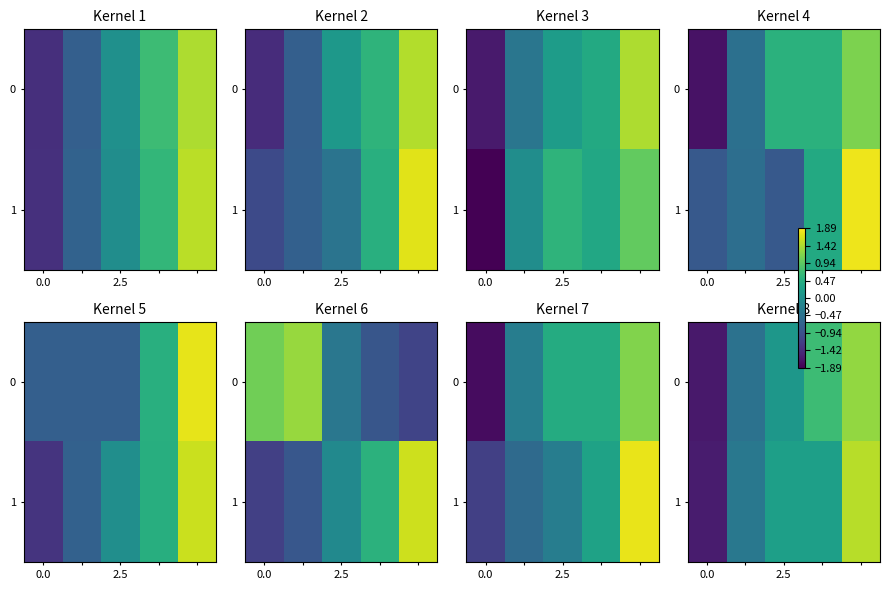

At how many categories does at least one series exceed -1?

4